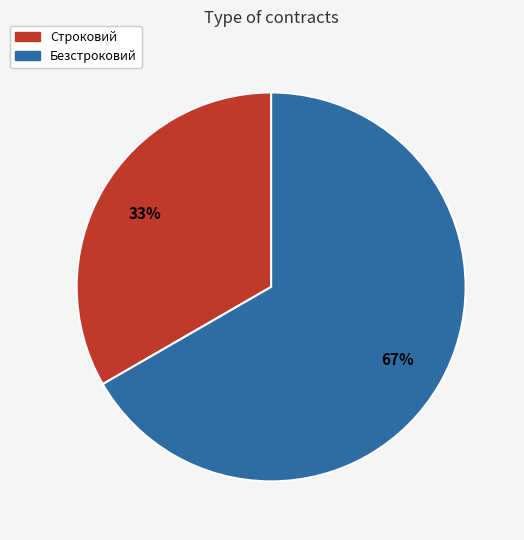

Rank the categories by value from lowest to highest.

Строковий, Безстроковий